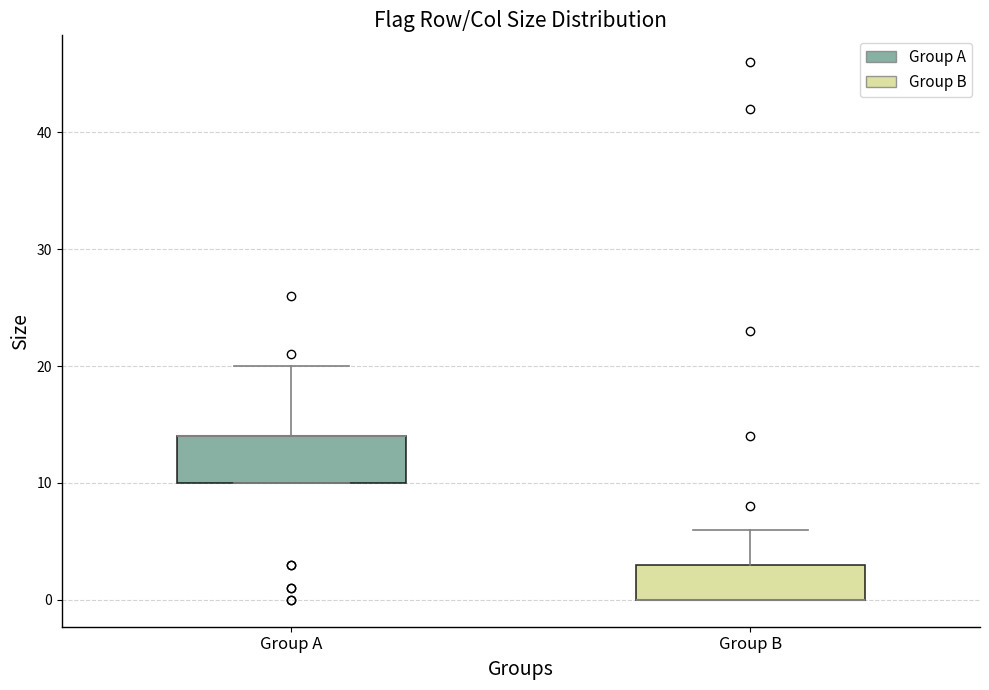

Where is the upper edge of the box for Group A on the y-axis? The values are not printed on the chart, so give them approximately, as read against the axis.

14